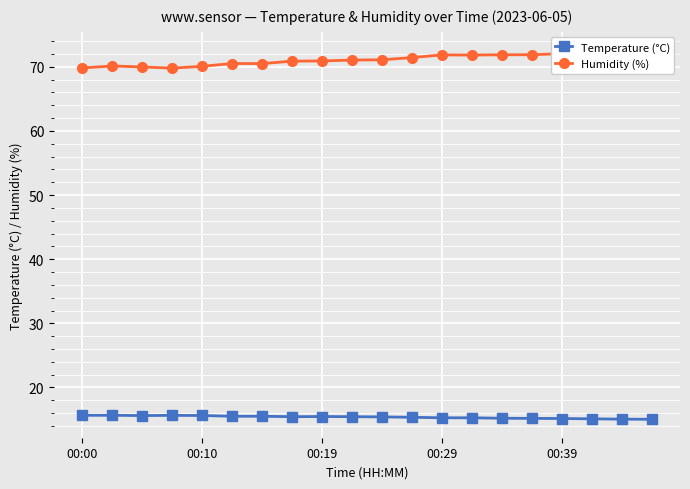

How many lines are shown in the chart?

2